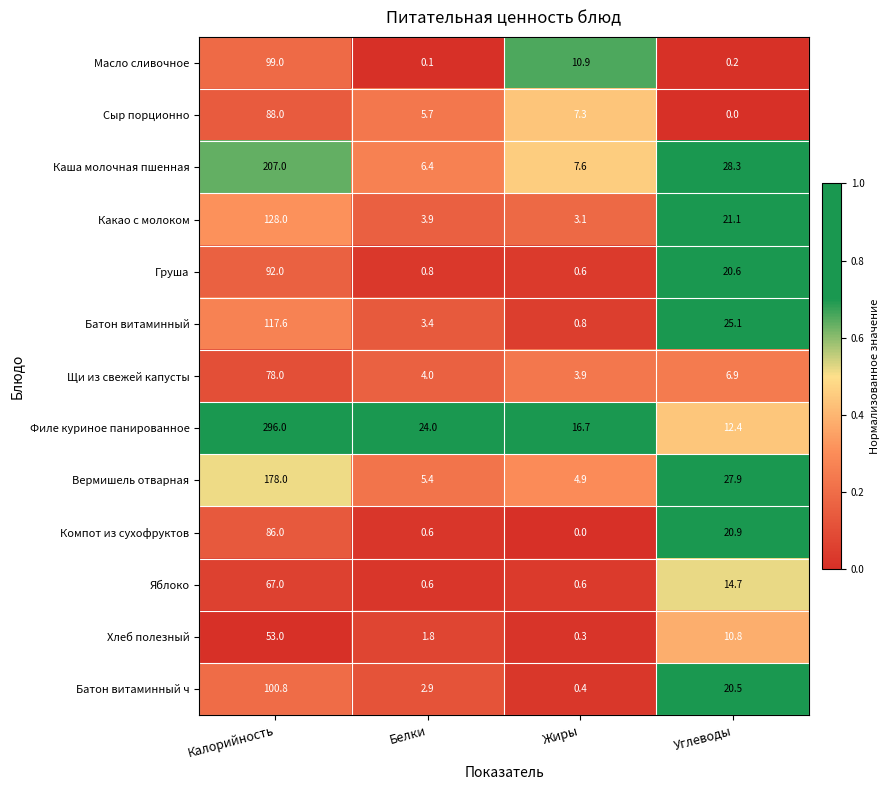

What is the difference between the maximum and minimum values in the Филе куриное панированное series?

283.6